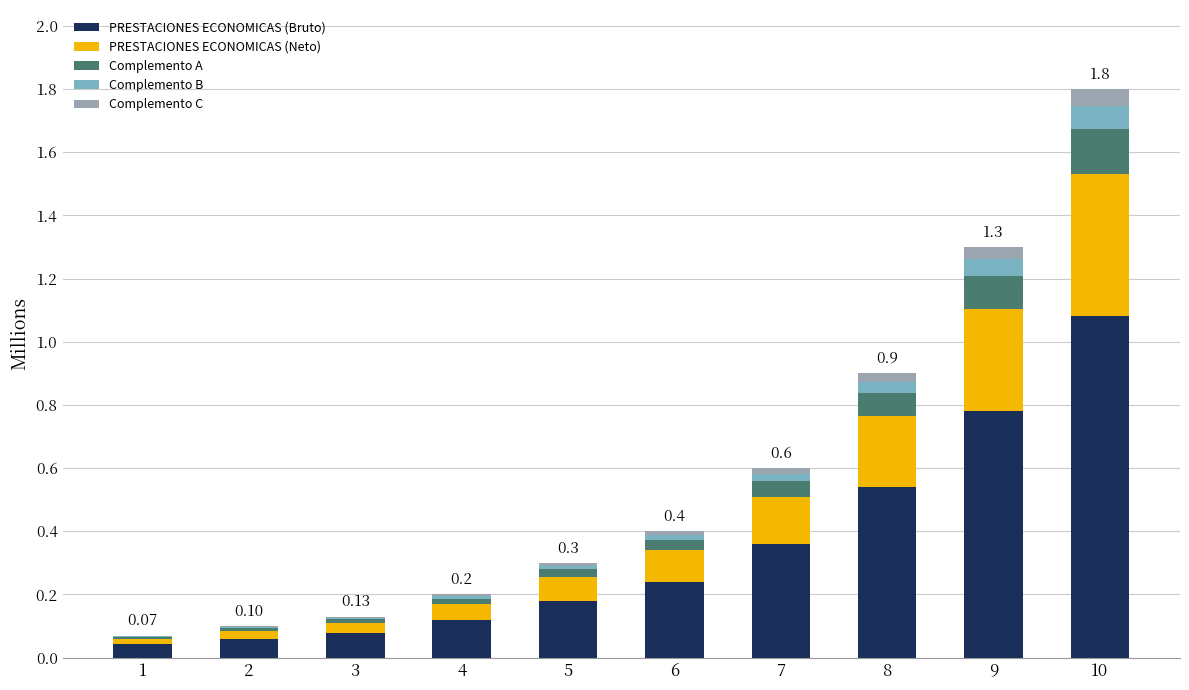

At which category is the sum across all series the highest?

10